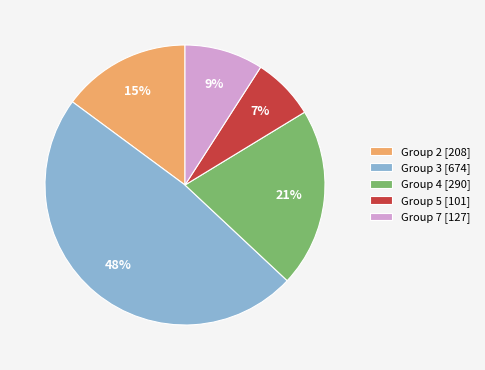

To the nearest percent, what percentage of the pie is Group 5 [101]?

7%